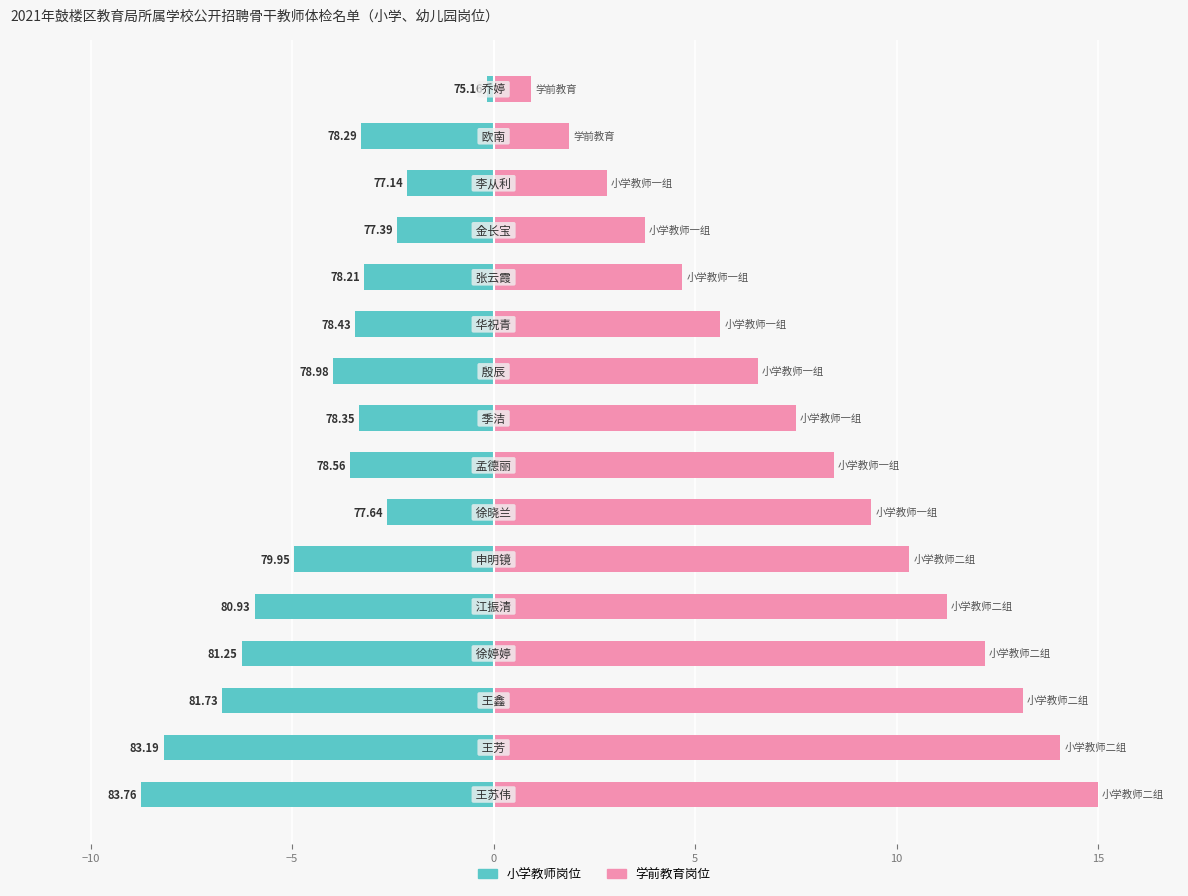

What is the minimum value for 排名权重?

0.9